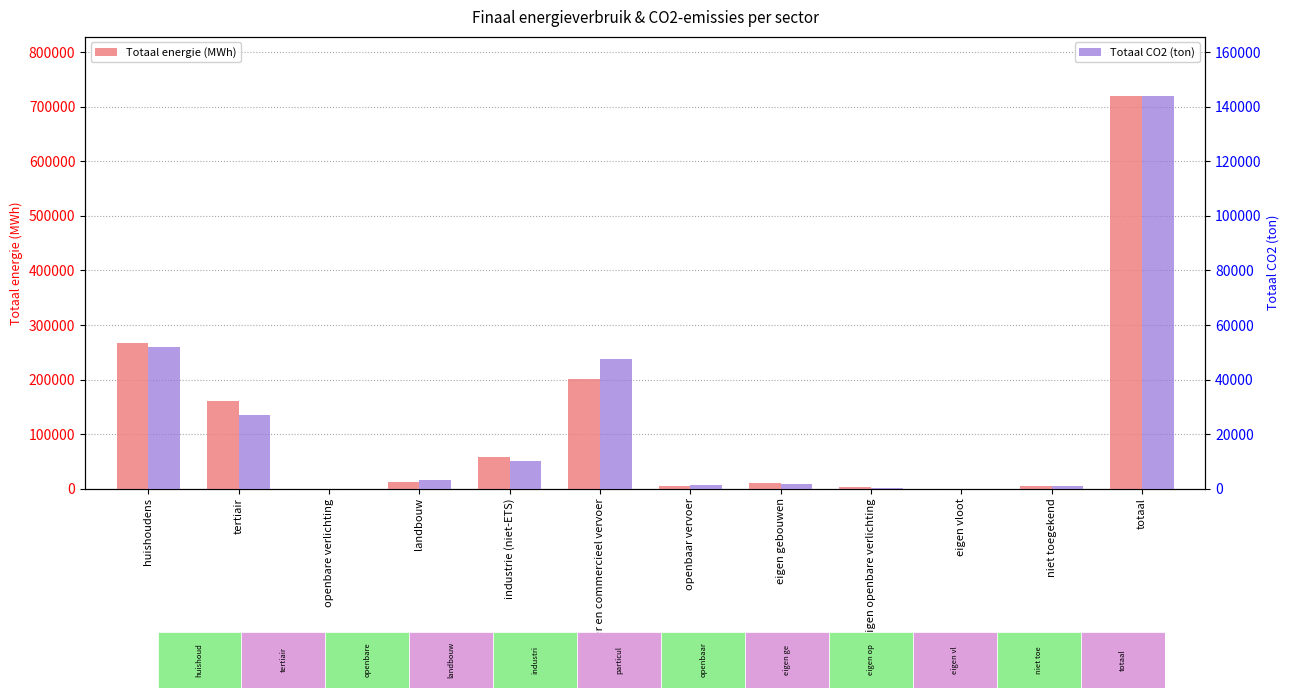

How many values in Totaal CO2 (ton) are above zero?

10